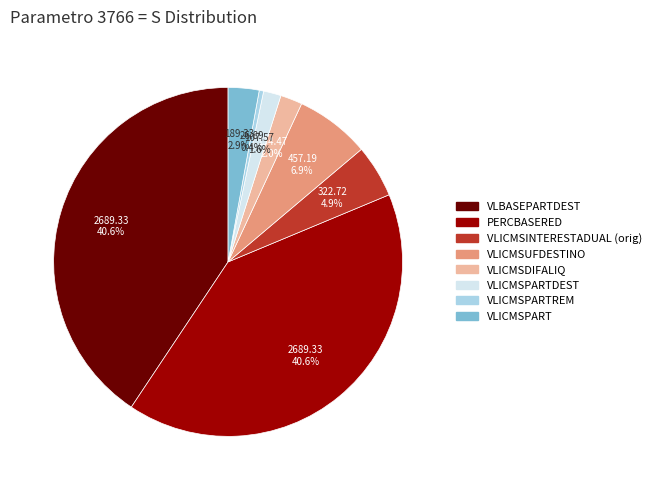

Is there any slice that represents more than half of the pie?

No